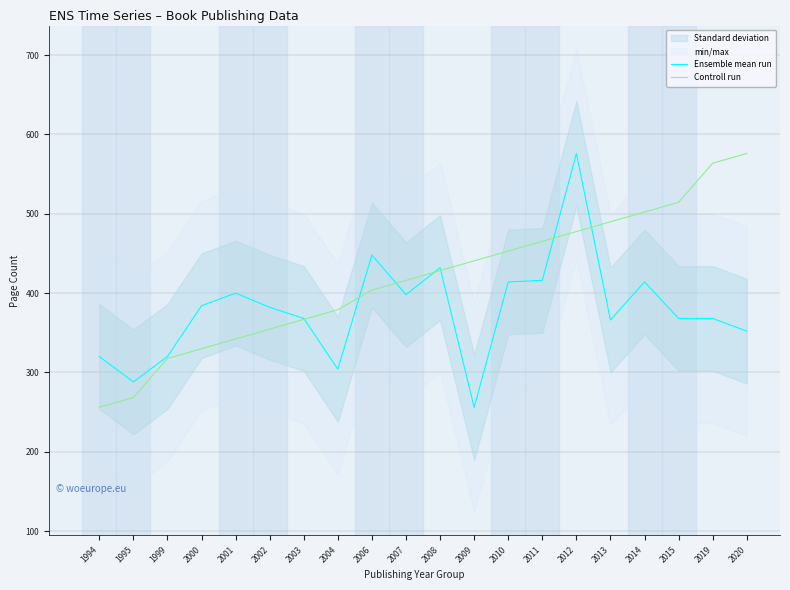

How many times do Ensemble mean run and Controll run cross each other?

7